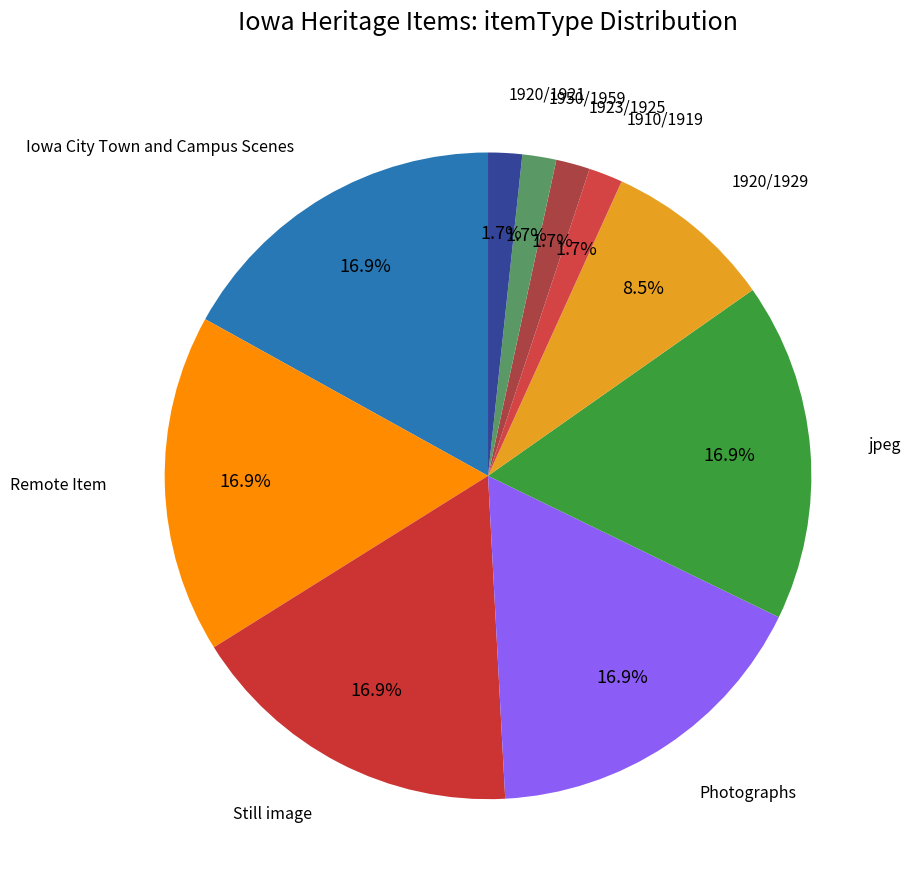

To the nearest percent, what is the average slice percentage?

10%